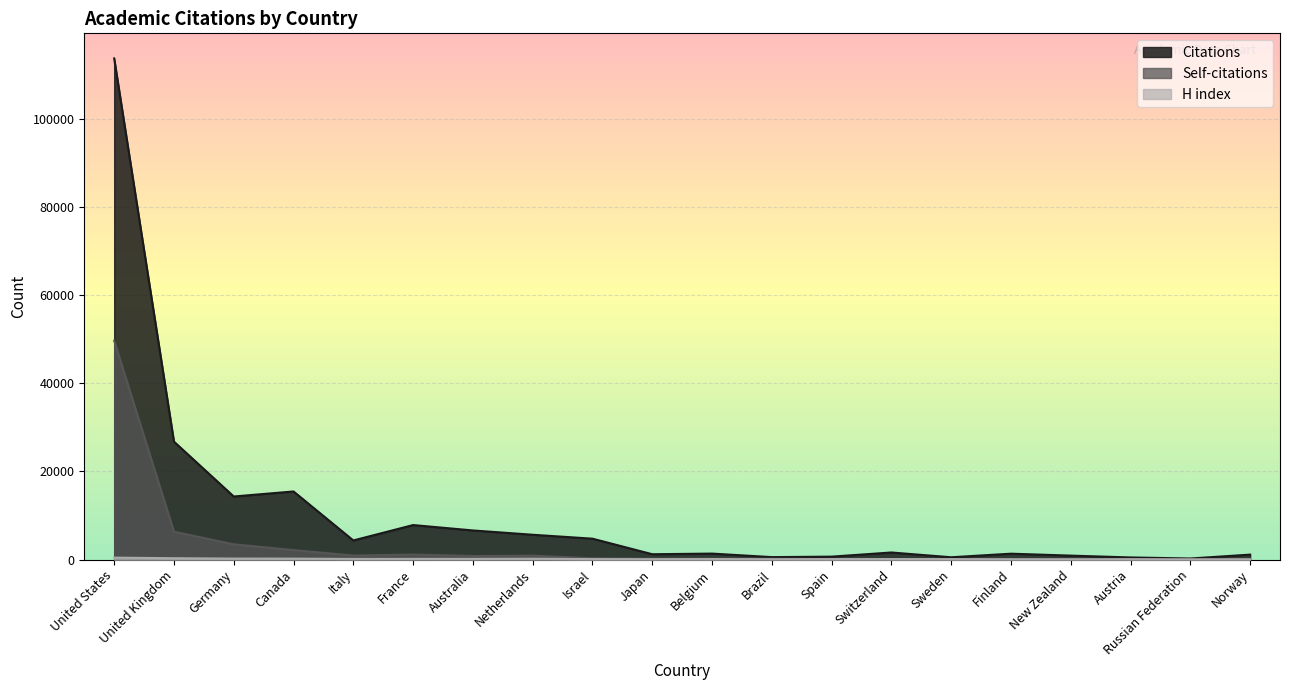

Which series has the largest total across all categories?

Citations